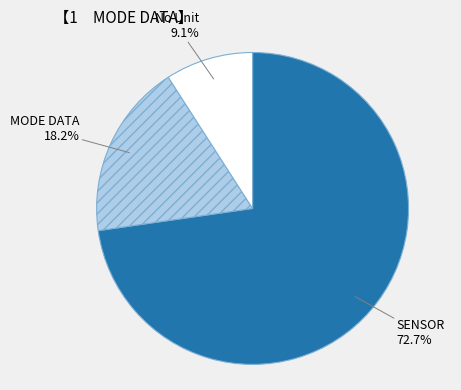

Rank the categories by value from highest to lowest.

SENSOR, MODE DATA, No Unit